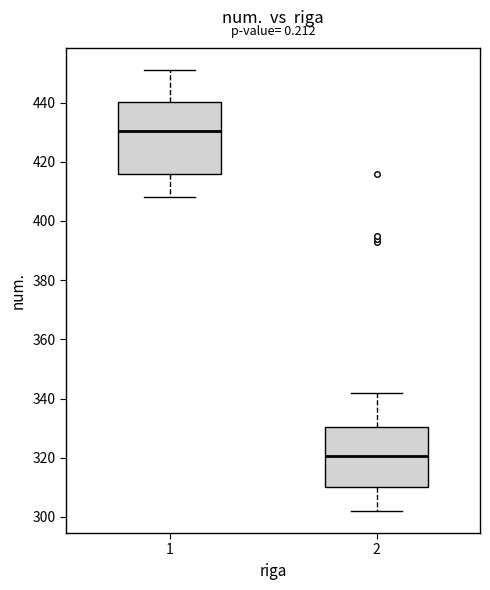

Reading left to right, transcribe this box plot: for each box, give where its median line is, the range the box spans, and where its two whiskers end, as read against the y-axis. The values are not printed on the chart, so give them approximately, as read against the axis.

1: median 430, box 416 to 440, whiskers 408 to 452
2: median 320, box 310 to 330, whiskers 302 to 342